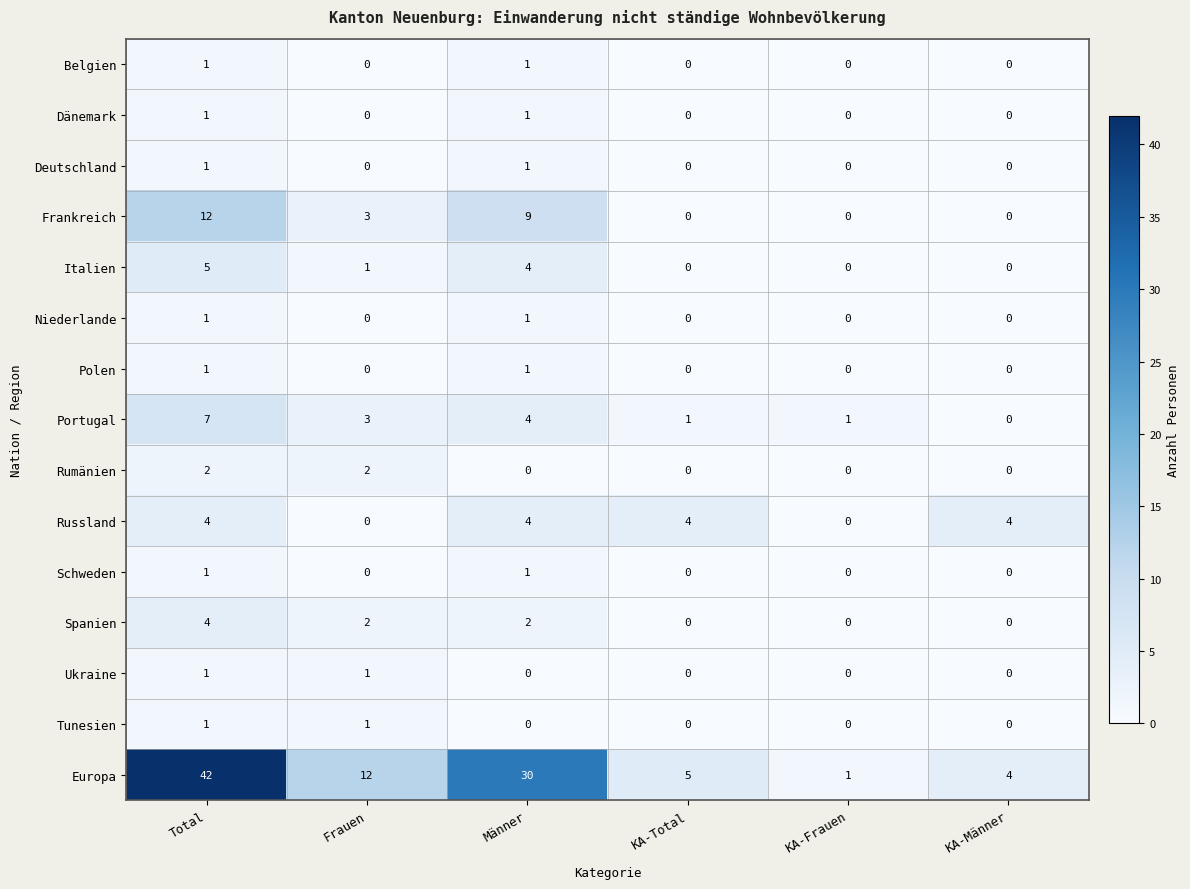

At which category is the sum across all series the highest?

Total